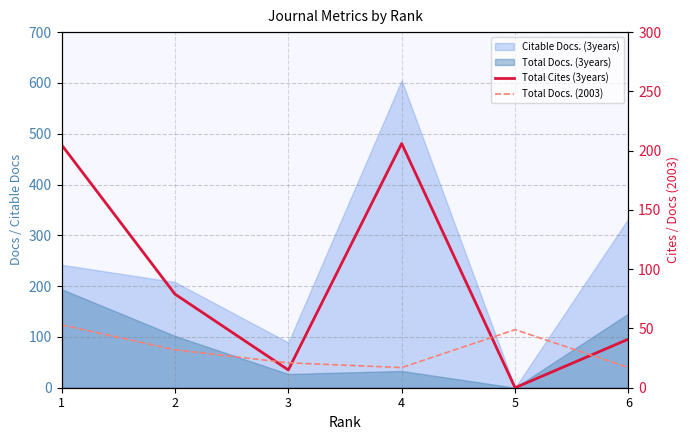

At which category does Total Docs. (2003) reach its first local valley?

4